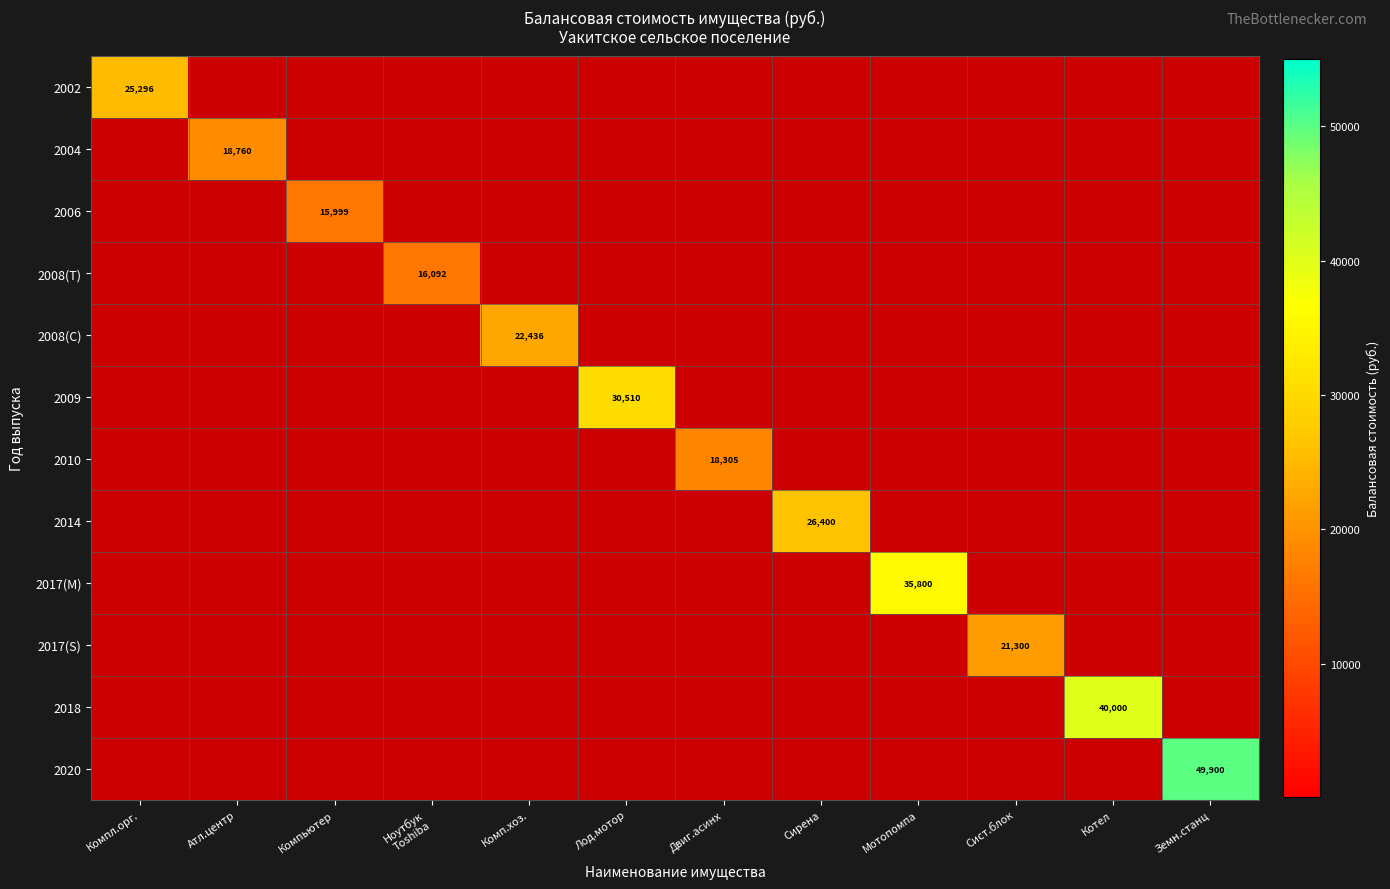

What is the spread (max minus min) of values at Атл.центр?

18760.0